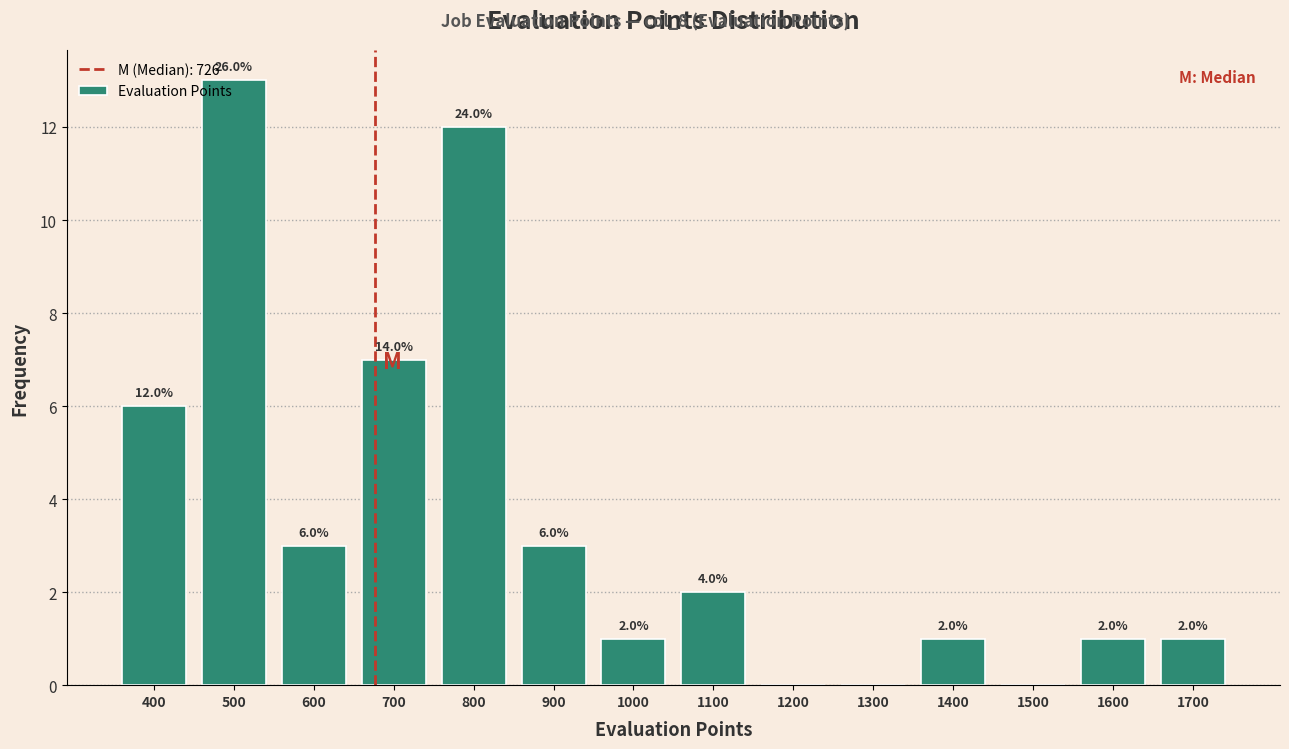

The value at 1100 is 2. True or false?

True